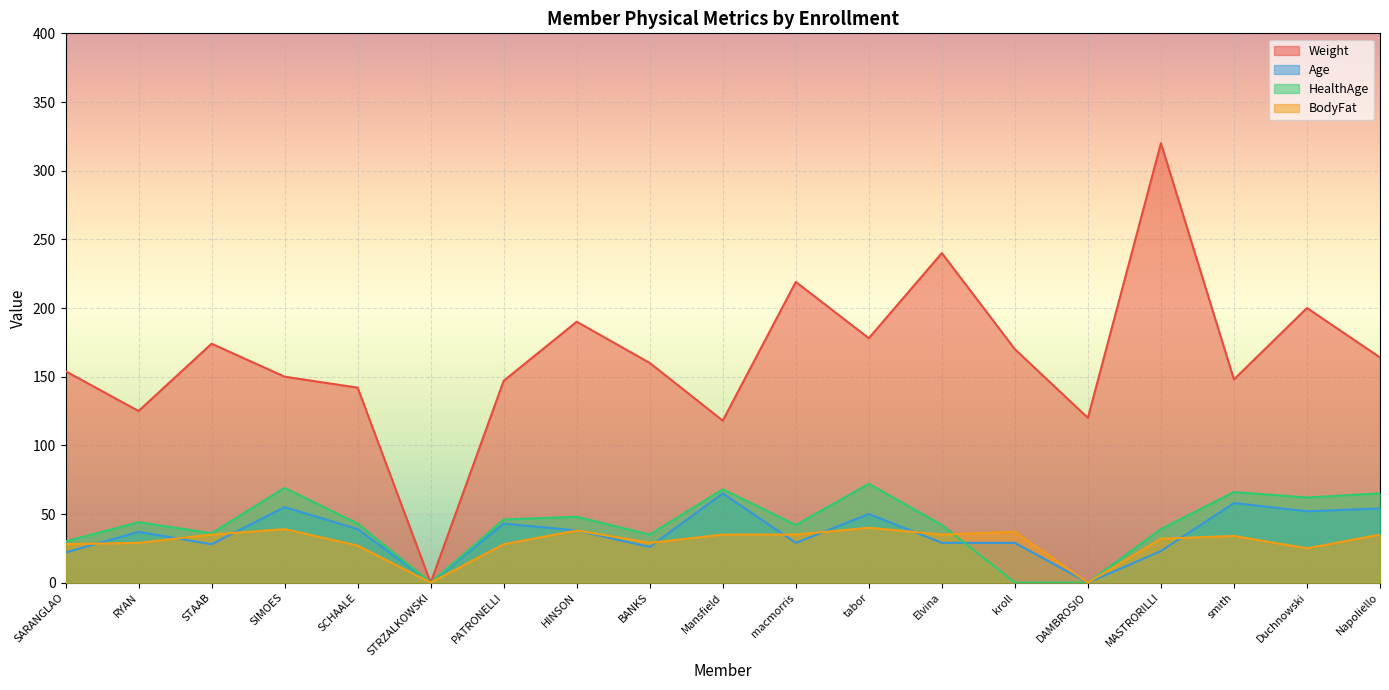

Reading left to right, extract all data points from this chart.

Weight: 154	125	174	150	142	0	147	190	160	118	219	178	240	170	120	320	148	200	164
Age: 22	37	28	55	39	0	43	38	26	65	29	50	29	29	0	23	58	52	54
HealthAge: 30	44	36	69	43	0	46	48	35	68	42	72	42	0	0	39	66	62	65
BodyFat: 28	29	35	39	27	0	28	38	29	35	35	40	35	37	0	32	34	25	35